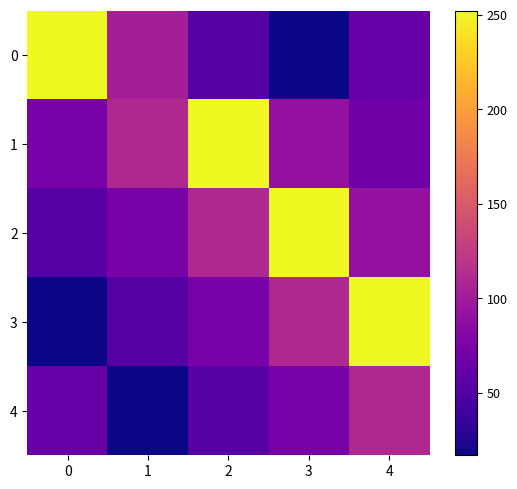

List the series in order of their peak value, highest first.

0, 1, 2, 3, 4